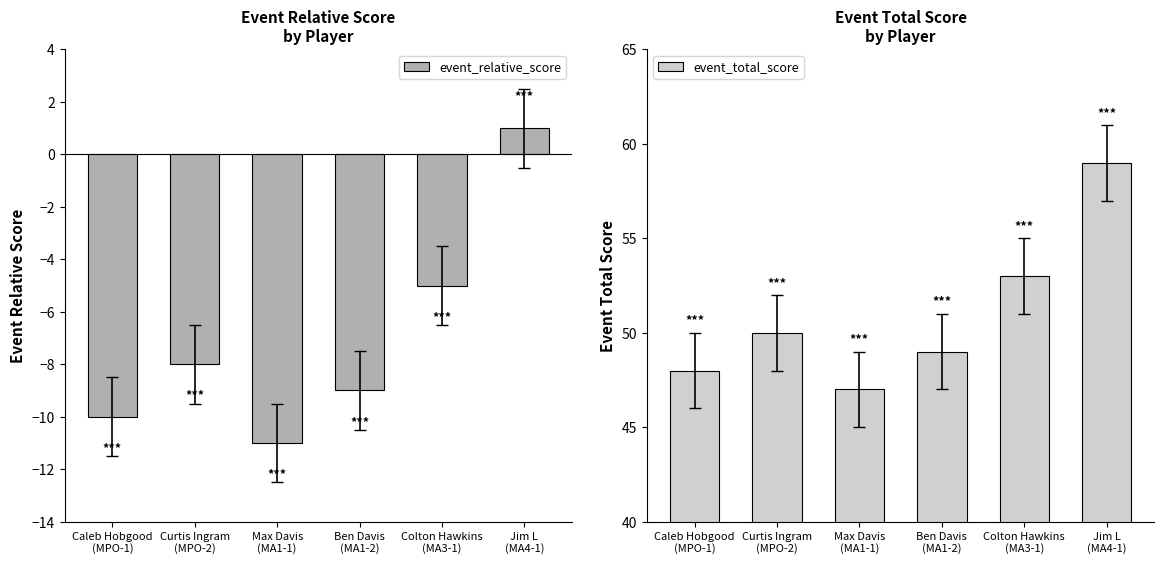

What is the difference between the second highest and minimum values in the event_relative_score series?

6